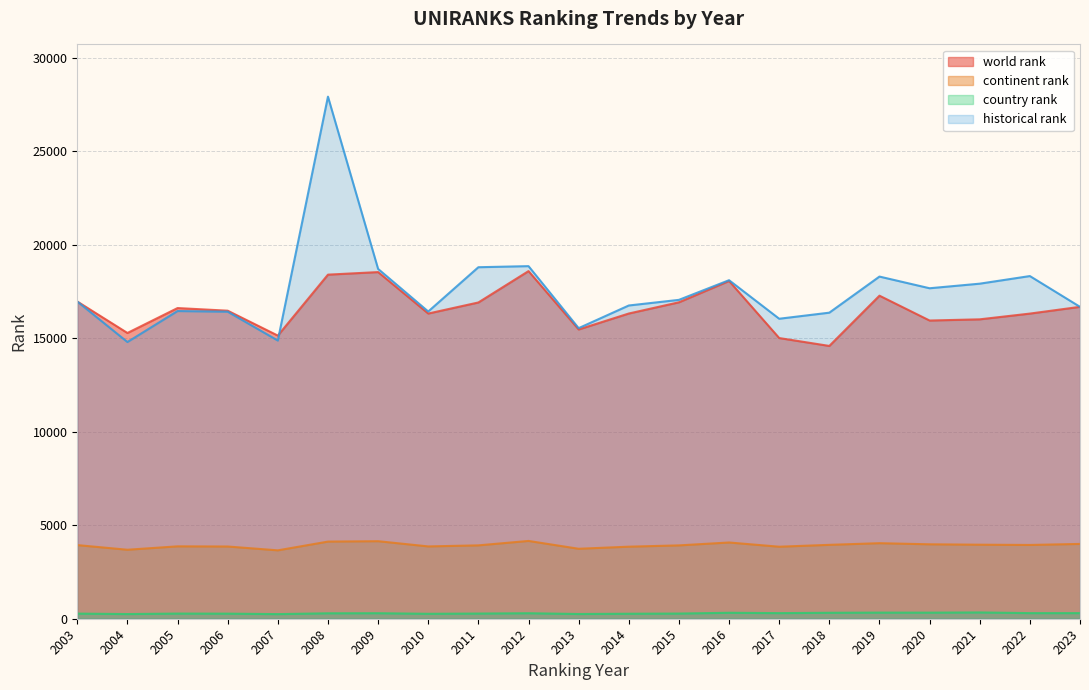

At 2015, list the series in order from smallest to largest.

country rank, continent rank, world rank, historical rank